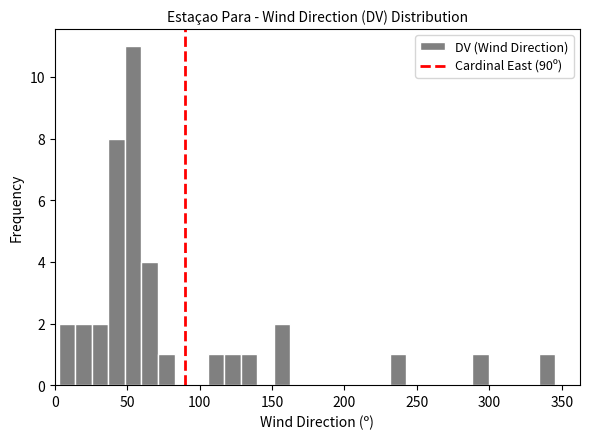

Around what value on the x-axis is the tallest bar? Give the approximate position of its centre, as read against the axis.

55